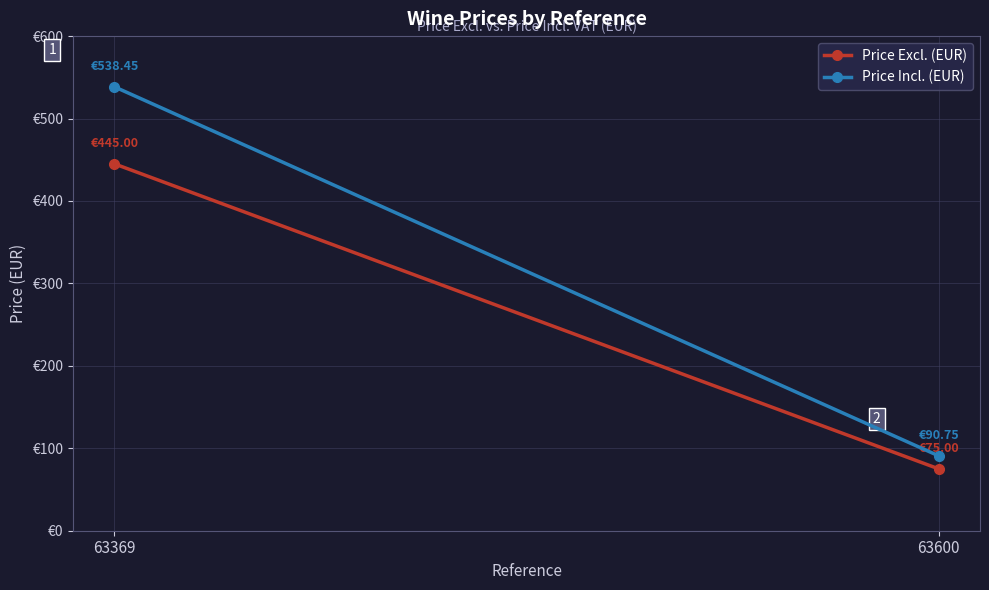

What is the greatest value displayed?

538.5